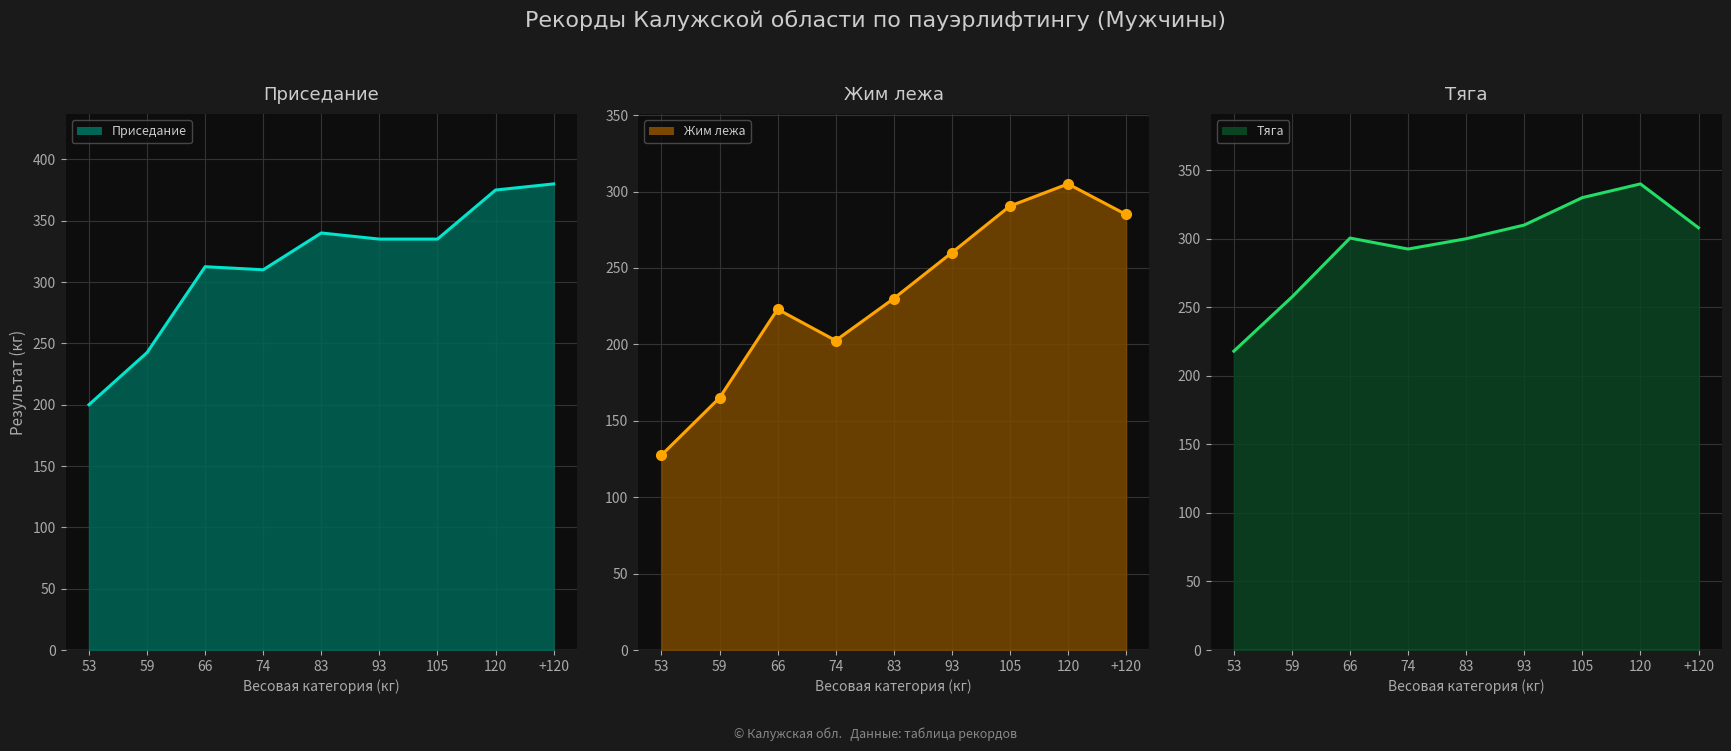

Which category has the lowest value in the Жим лежа (line) series?

53